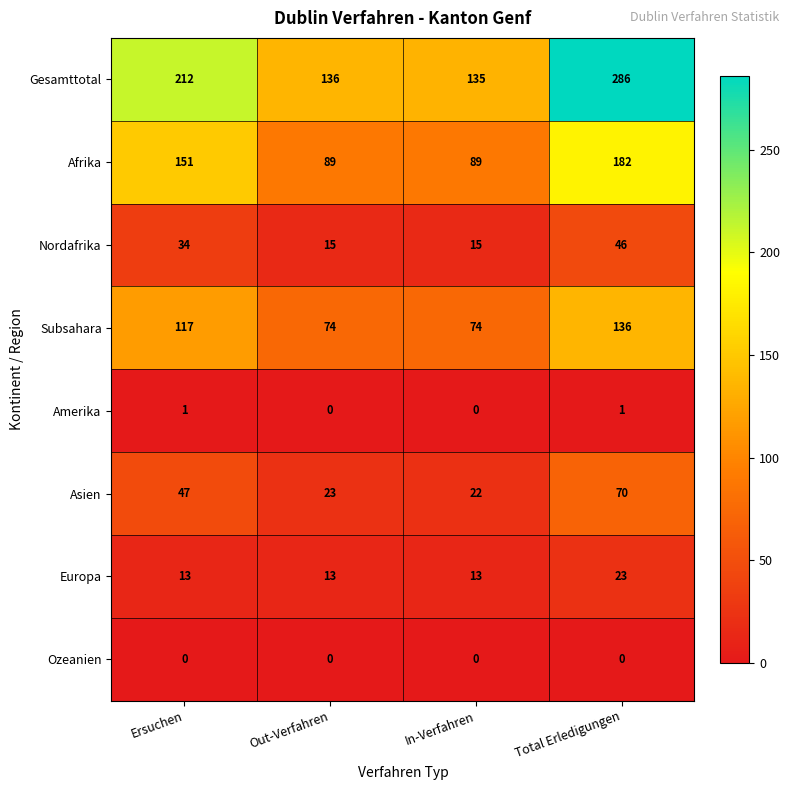

What is the sum of all Gesamttotal values?

769